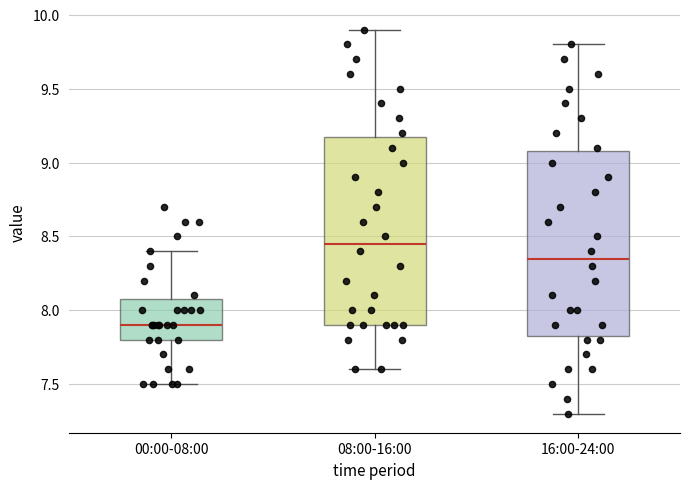

Reading left to right, transcribe this box plot: for each box, give where its median line is, the range the box spans, and where its two whiskers end, as read against the y-axis. The values are not printed on the chart, so give them approximately, as read against the axis.

00:00-08:00: median 7.90, box 7.80 to 8.10, whiskers 7.50 to 8.40
08:00-16:00: median 8.45, box 7.90 to 9.20, whiskers 7.60 to 9.90
16:00-24:00: median 8.35, box 7.85 to 9.10, whiskers 7.30 to 9.80